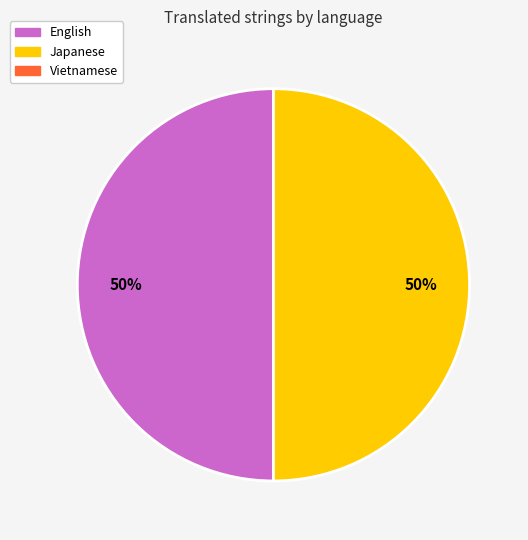

How many slices are in this pie chart?

2